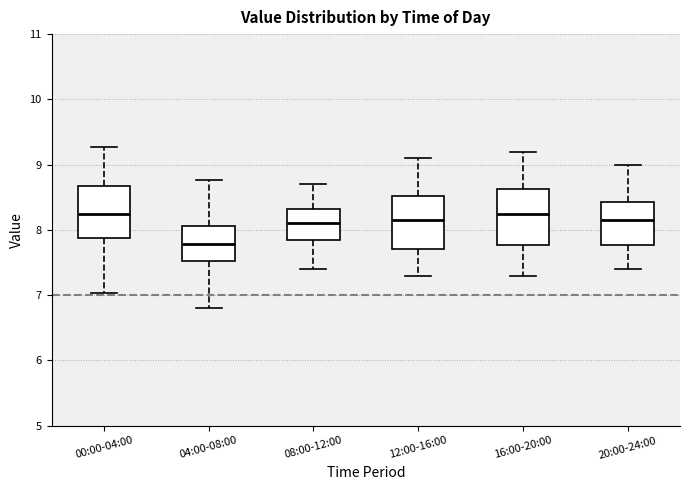

Reading left to right, read every box against the y-axis: the position of its median line, the range the box covers, and the ends of its whiskers. The values are not printed on the chart, so give them approximately, as read against the axis.

00:00-04:00: median 8.3, box 7.9 to 8.7, whiskers 7.0 to 9.3
04:00-08:00: median 7.8, box 7.5 to 8.1, whiskers 6.8 to 8.8
08:00-12:00: median 8.1, box 7.8 to 8.3, whiskers 7.4 to 8.7
12:00-16:00: median 8.2, box 7.7 to 8.5, whiskers 7.3 to 9.1
16:00-20:00: median 8.3, box 7.8 to 8.6, whiskers 7.3 to 9.2
20:00-24:00: median 8.2, box 7.8 to 8.4, whiskers 7.4 to 9.0